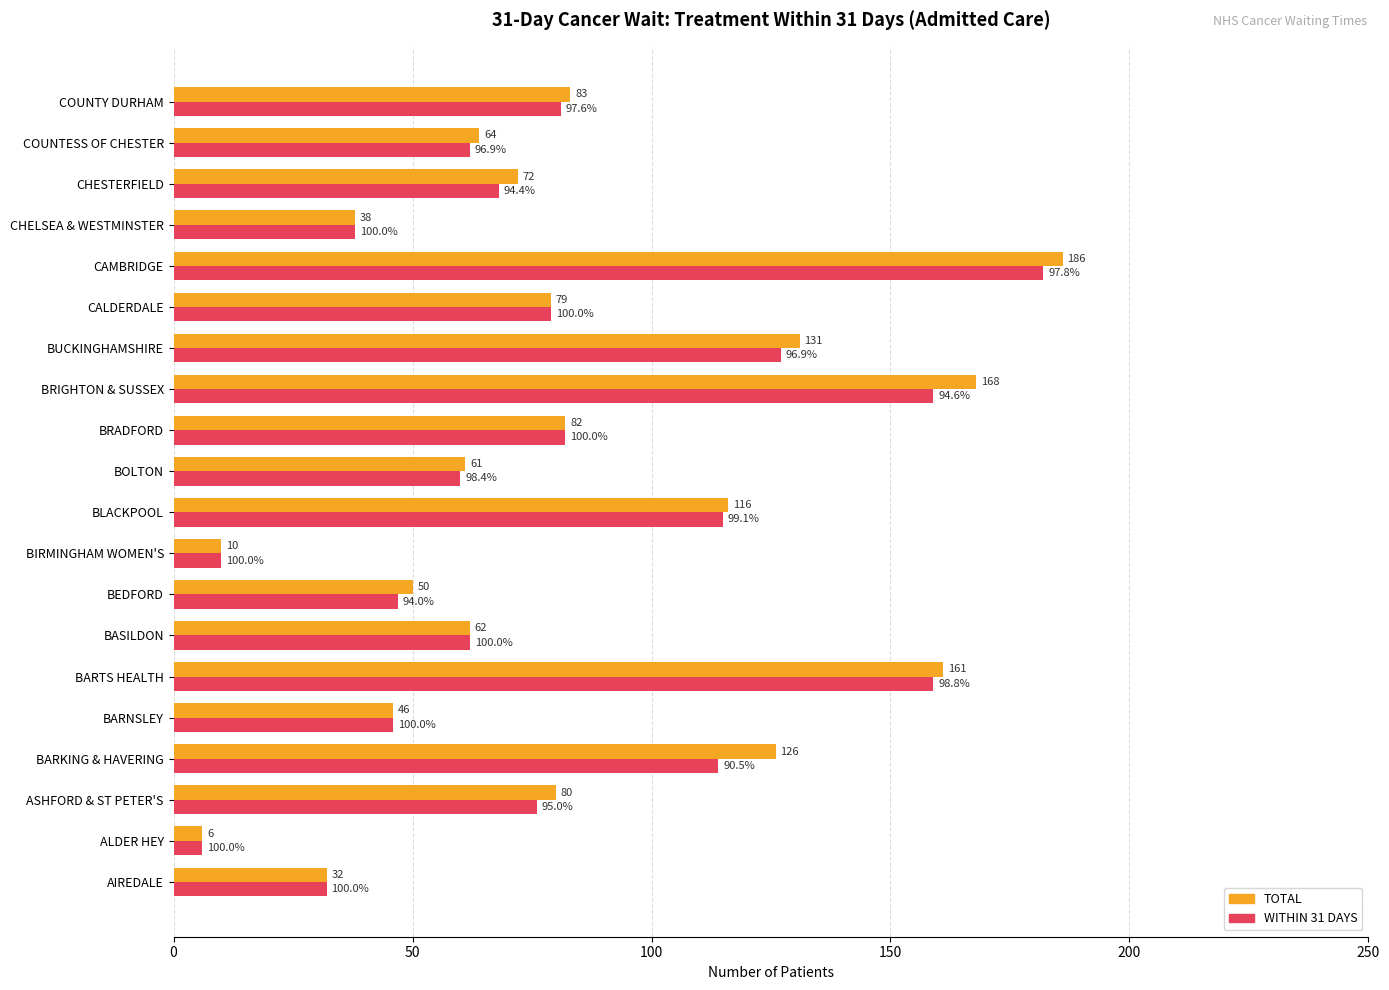

Where is TOTAL nearest to the value 96?

COUNTY DURHAM